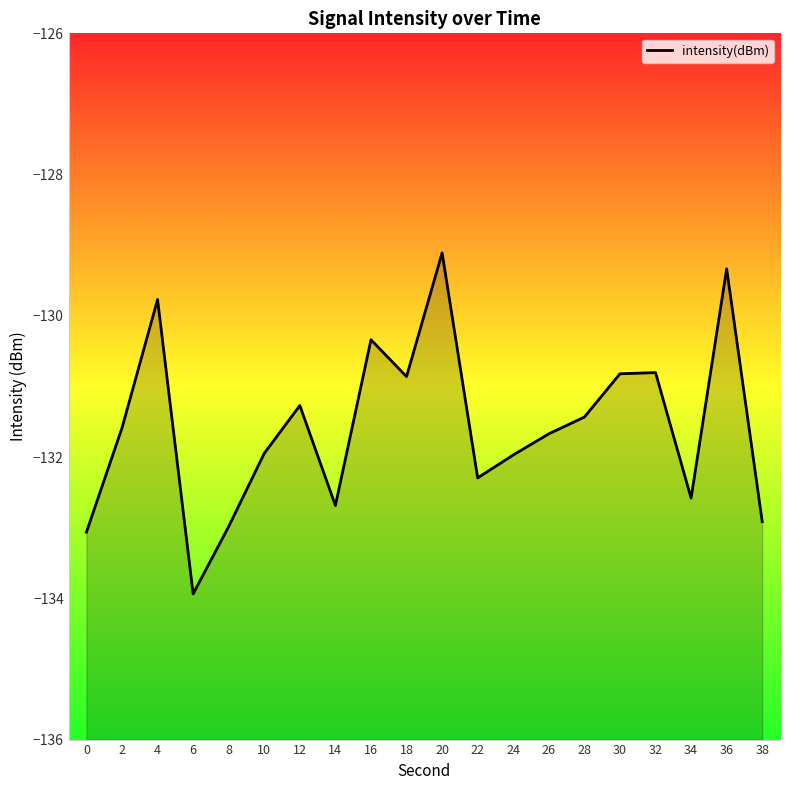

Reading left to right, list all the values displayed in this chart.

0=-133.1	2=-131.6	4=-129.8	6=-133.9	8=-133.0	10=-131.9	12=-131.3	14=-132.7	16=-130.3	18=-130.9	20=-129.1	22=-132.3	24=-132.0	26=-131.7	28=-131.4	30=-130.8	32=-130.8	34=-132.6	36=-129.3	38=-132.9